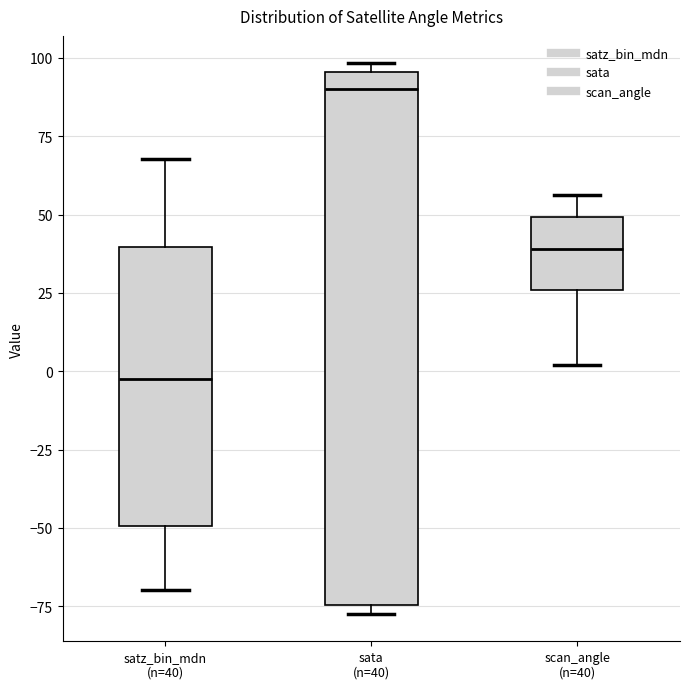

Which box is the tallest, from its lower edge to its upper edge?

sata (n=40)